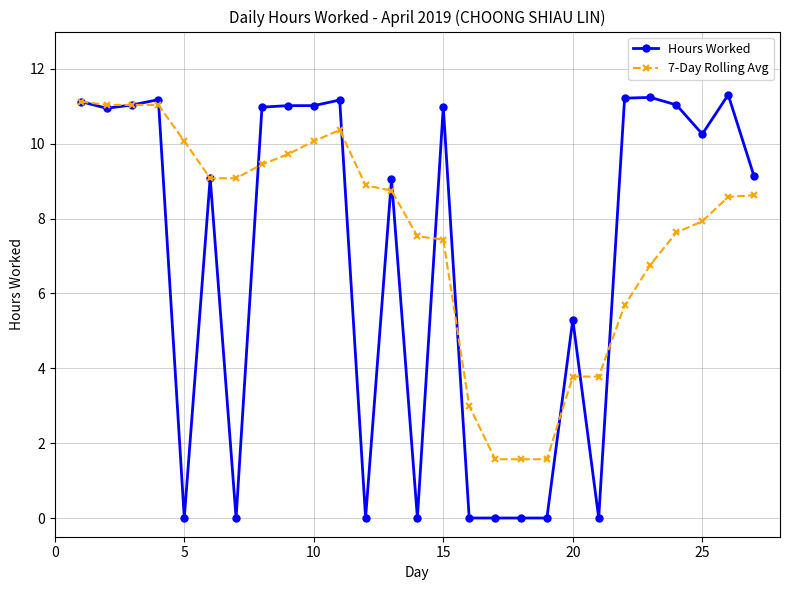

How many values in the Hours Worked series exceed 10?

14